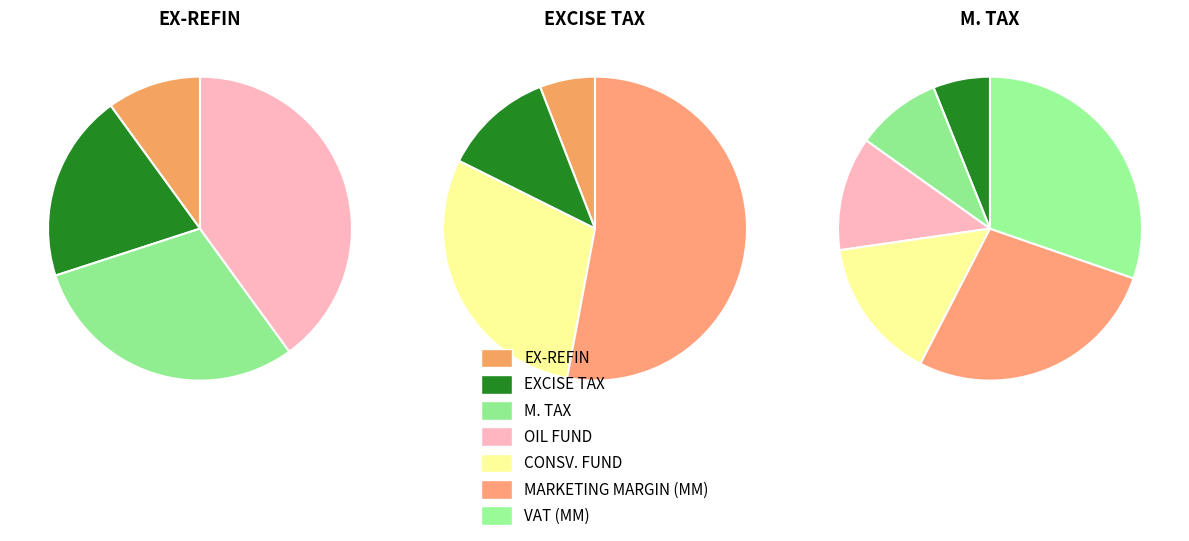

What percentage do MARKETING MARGIN (MM) and CONSV. FUND together represent?

41.2%